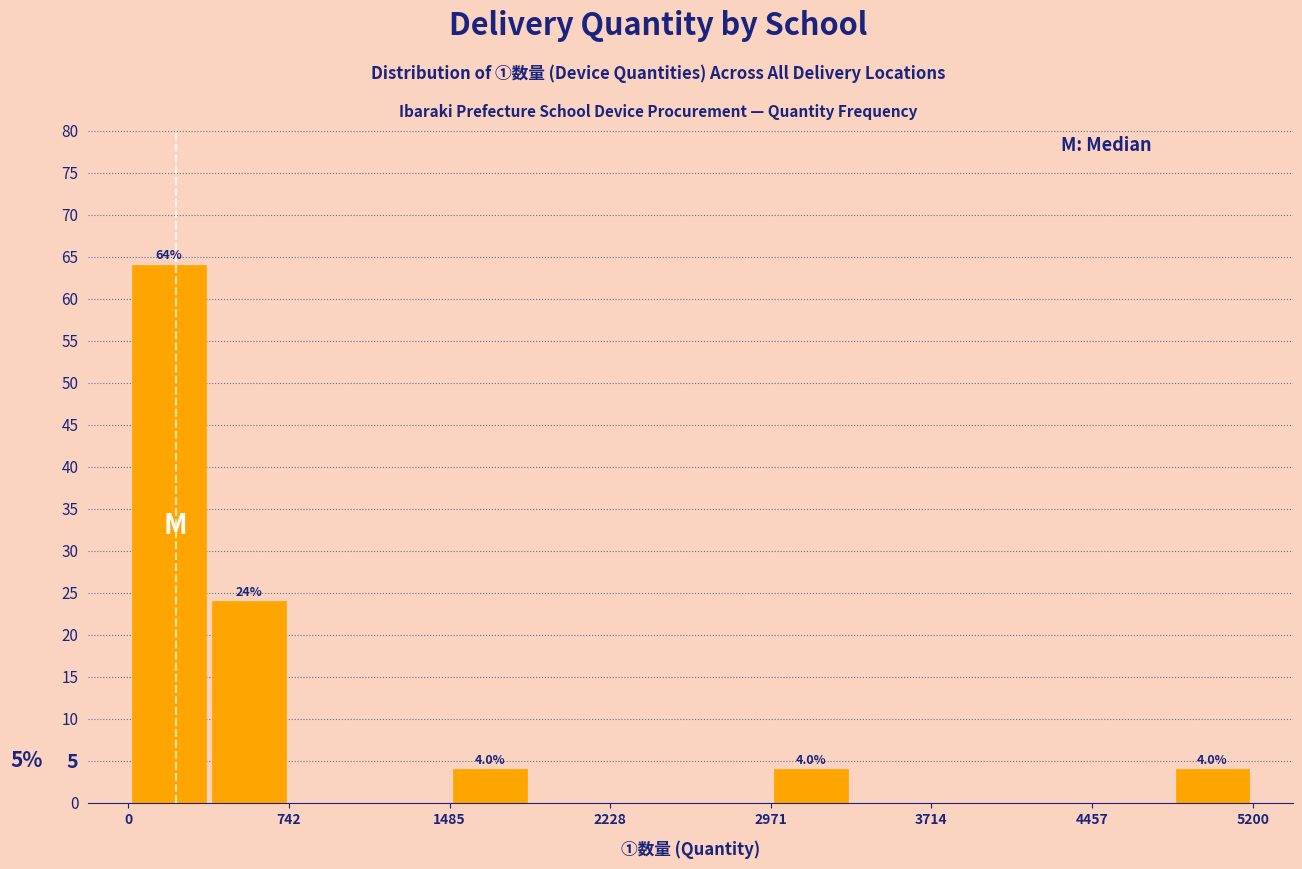

Around what value on the x-axis is the tallest bar? Give the approximate position of its centre, as read against the axis.

200